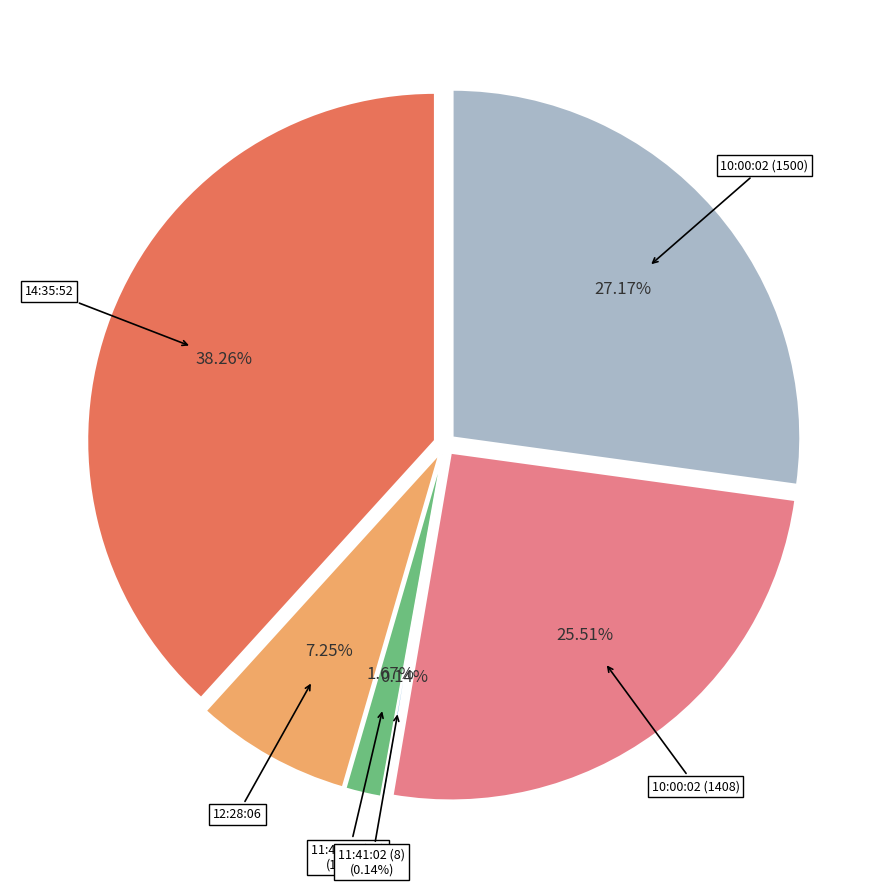

What is the largest slice in the pie chart?

14:35:52